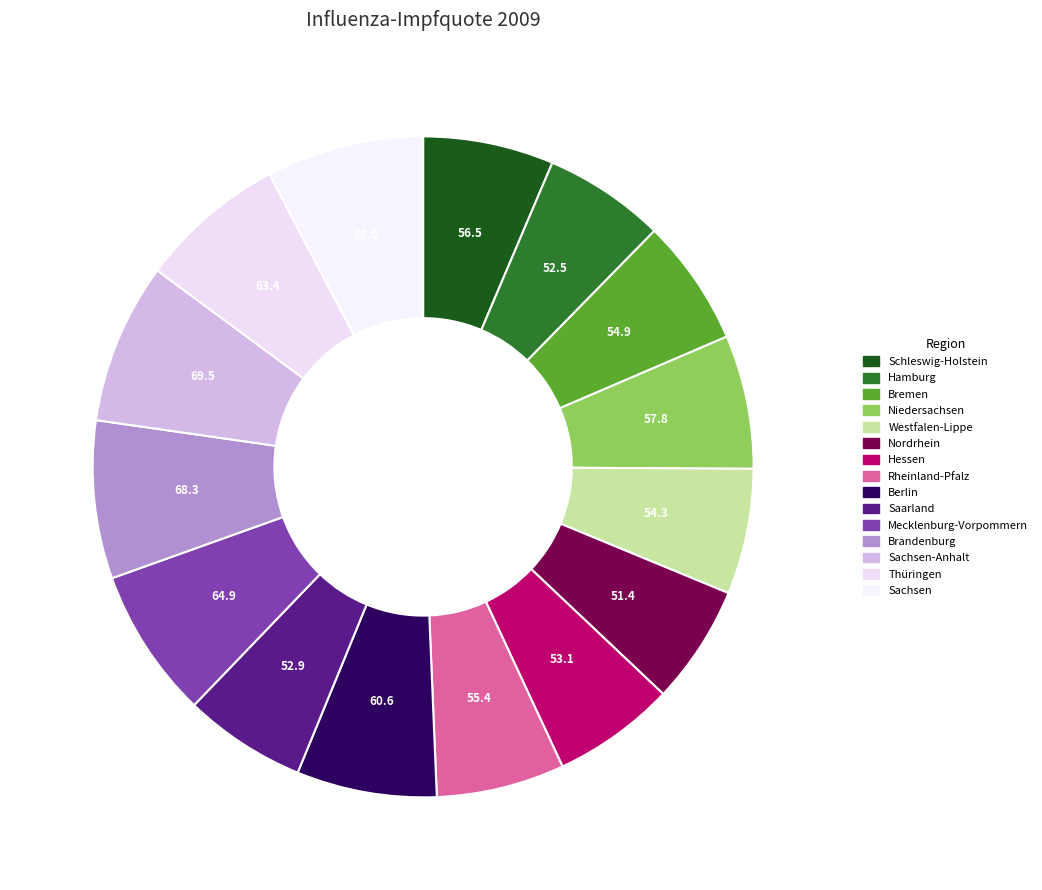

Approximately how many times larger is the value at Hamburg compared to Thüringen?

0.8